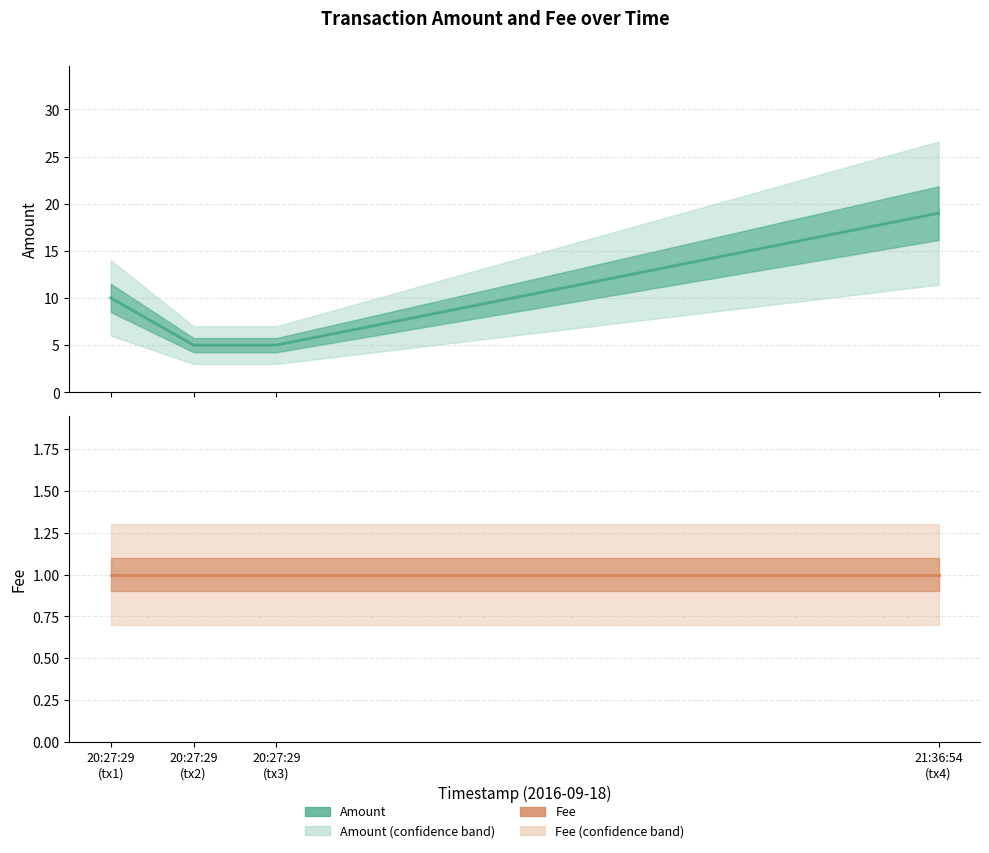

Reading right to left, list all the values displayed in this chart.

Amount: 19	5	5	10
Fee: 1	1	1	1